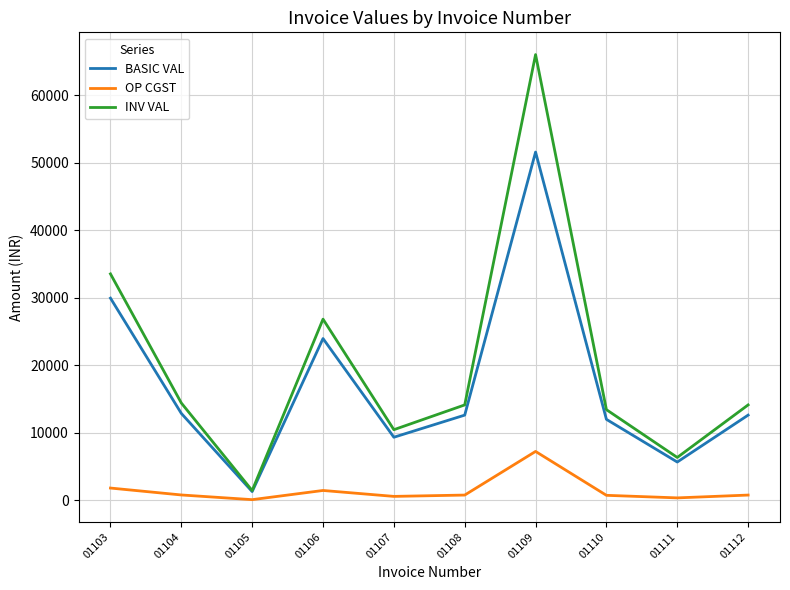

At which category is the sum across all series the highest?

01109